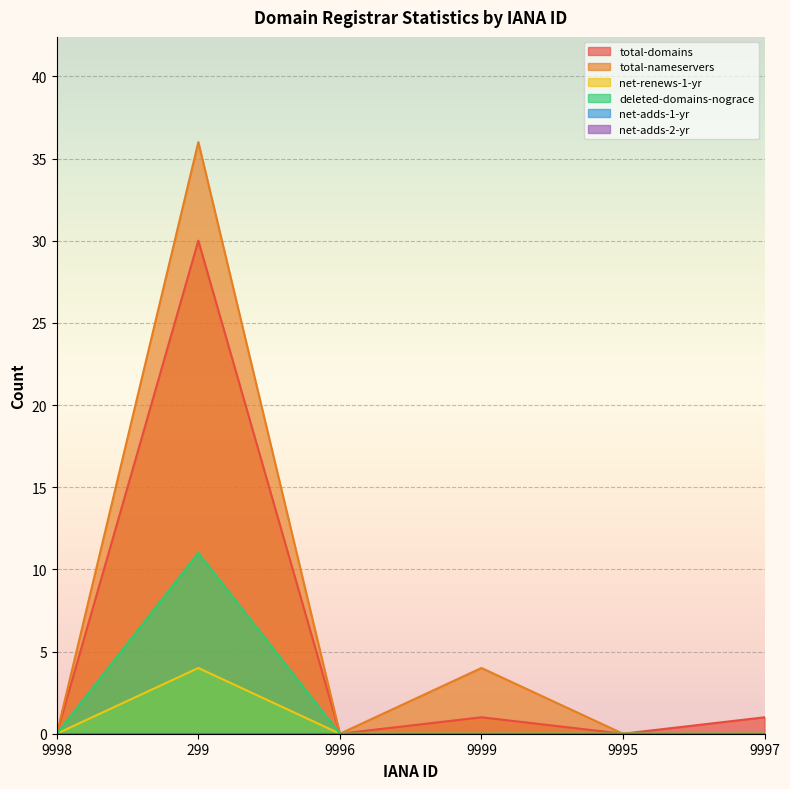

At how many categories does at least one series exceed 10?

1